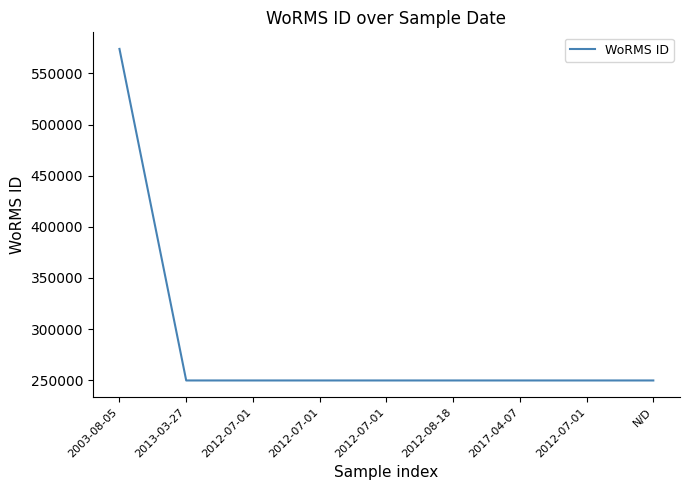

How many lines are shown in the chart?

1